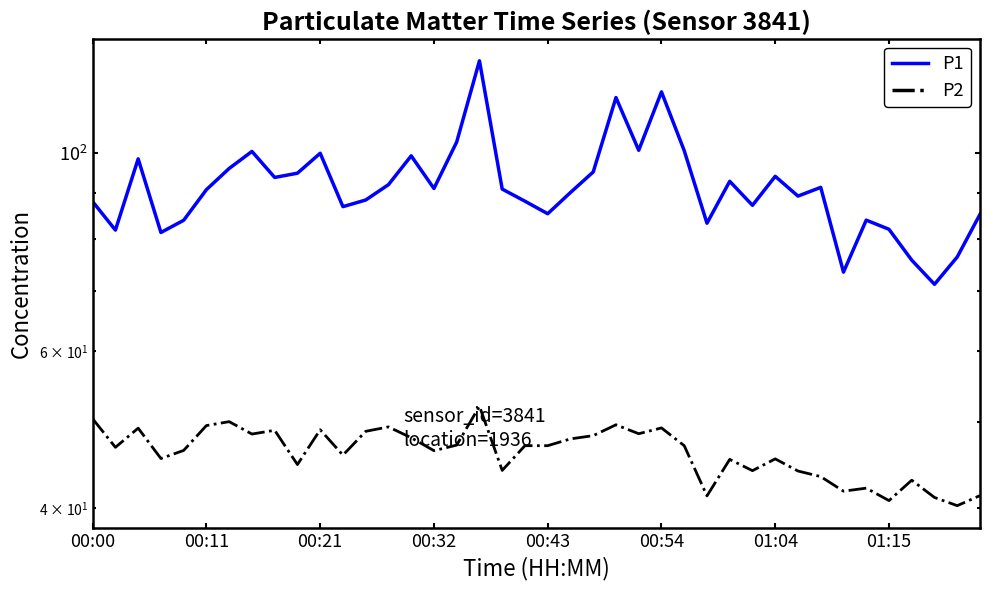

What are all the series names shown in the legend?

P1, P2